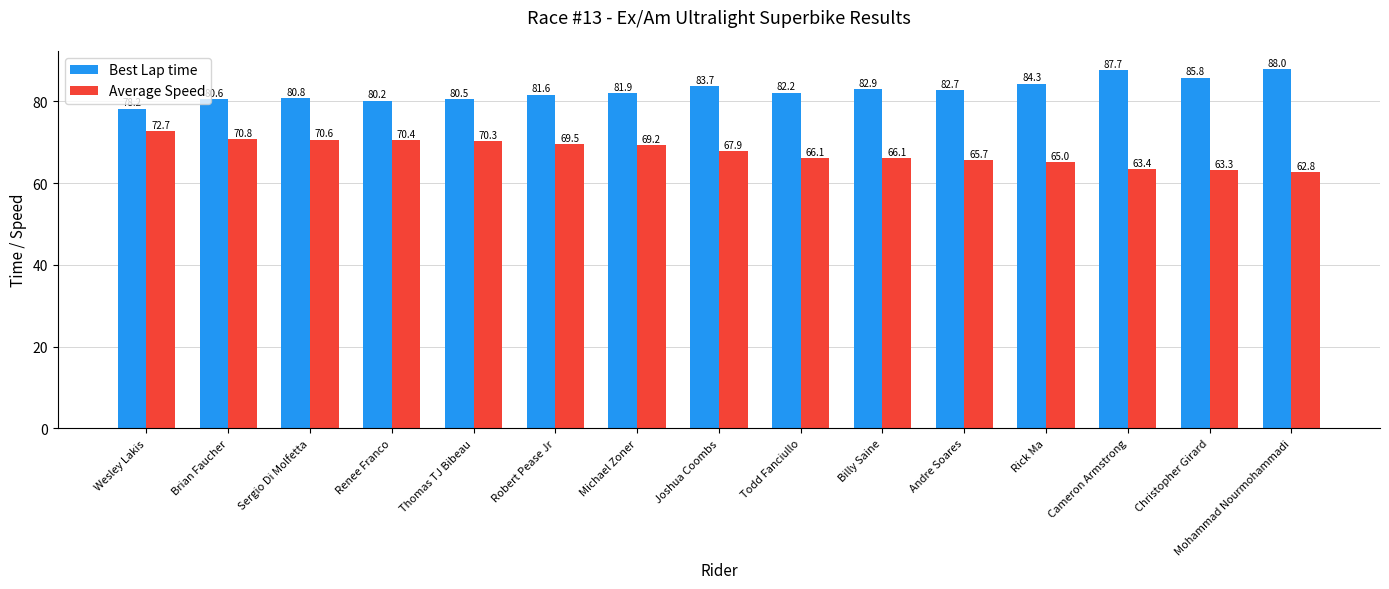

True or false: Average Speed has a value of 70.6 at Sergio Di Molfetta.

True